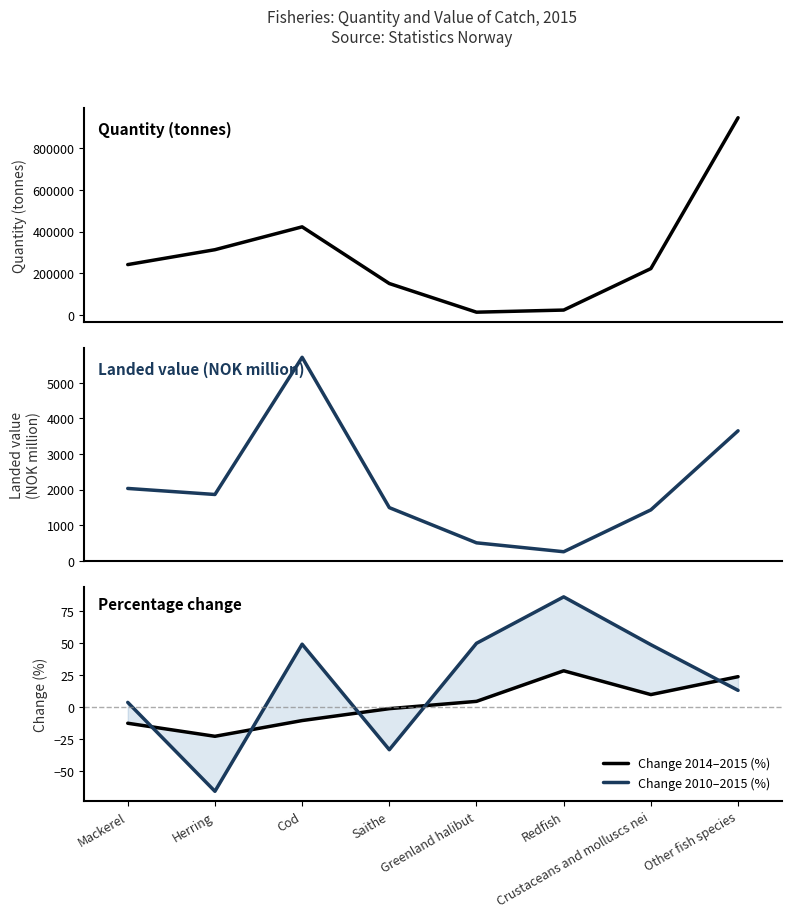

What is the label of the 7th point from the left?

Crustaceans and molluscs nei